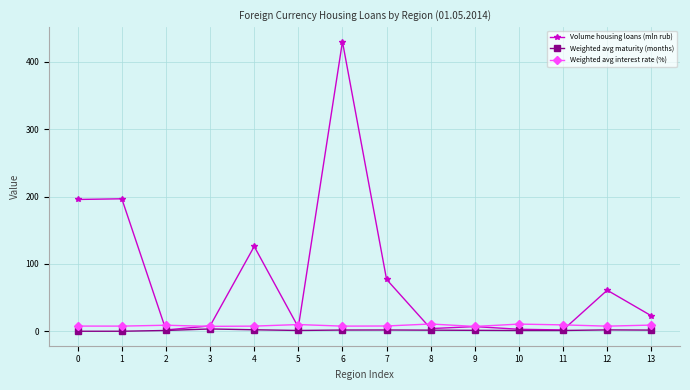

Does the chart have visible grid lines?

Yes